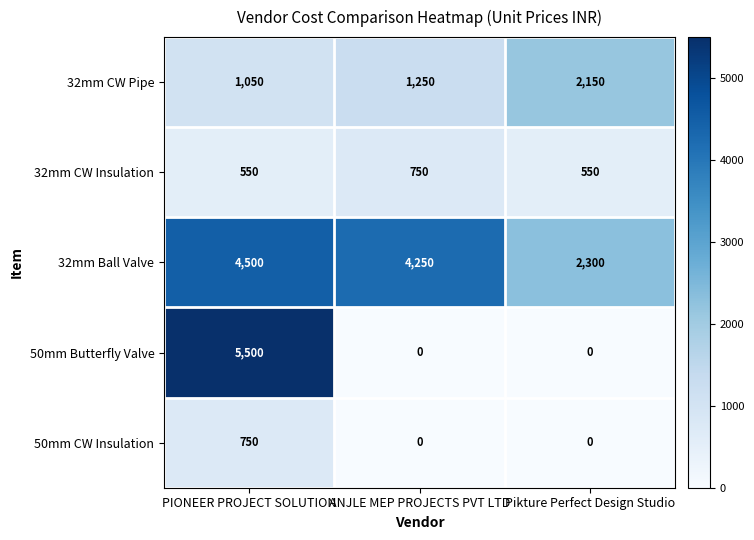

What is the approximate value of 32mm CW Insulation at ANJLE MEP PROJECTS PVT LTD, to the nearest 5?

750